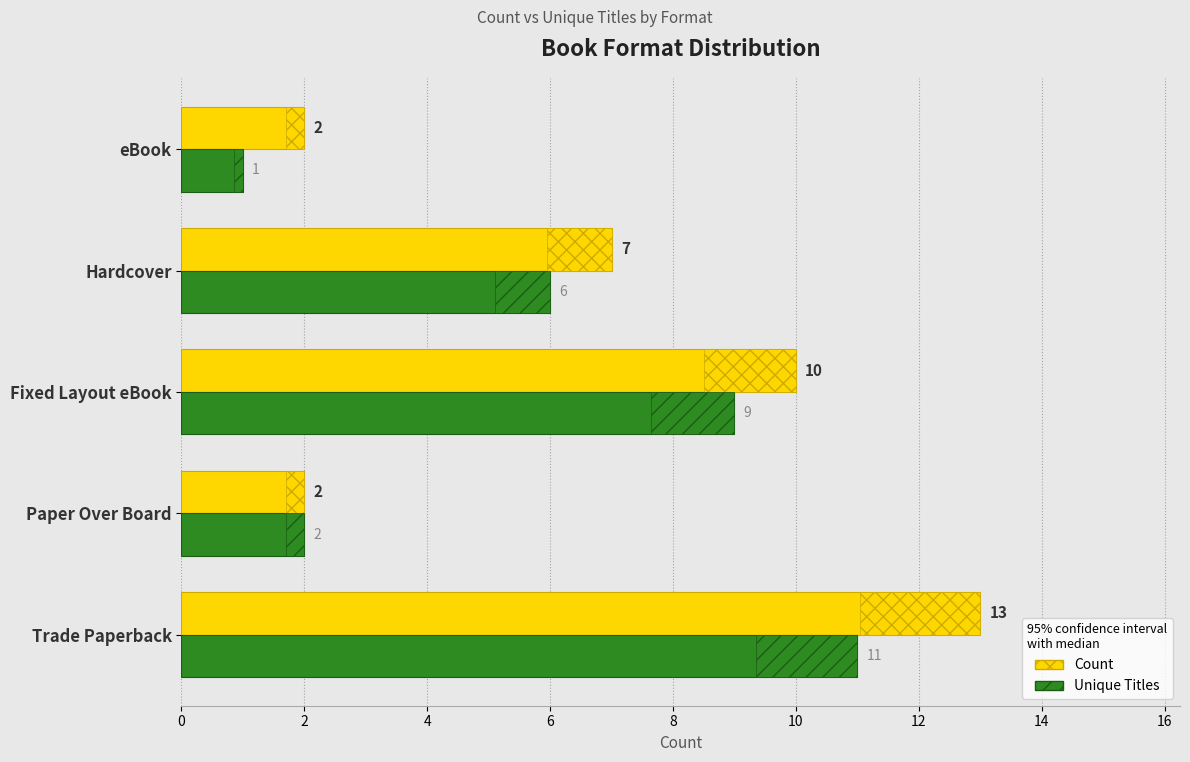

What are all the series names shown in the legend?

Count, Unique Titles